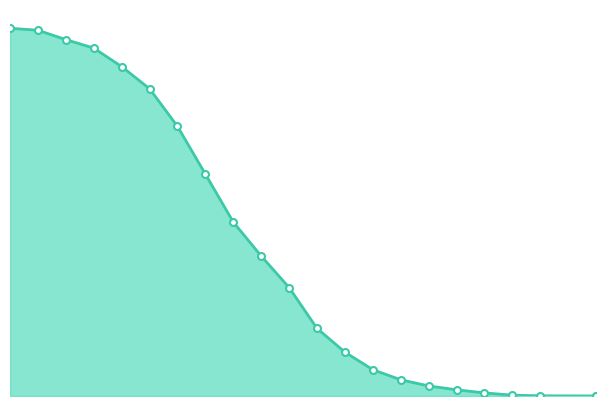

What is the difference between the values at 40 and 30?

0.2